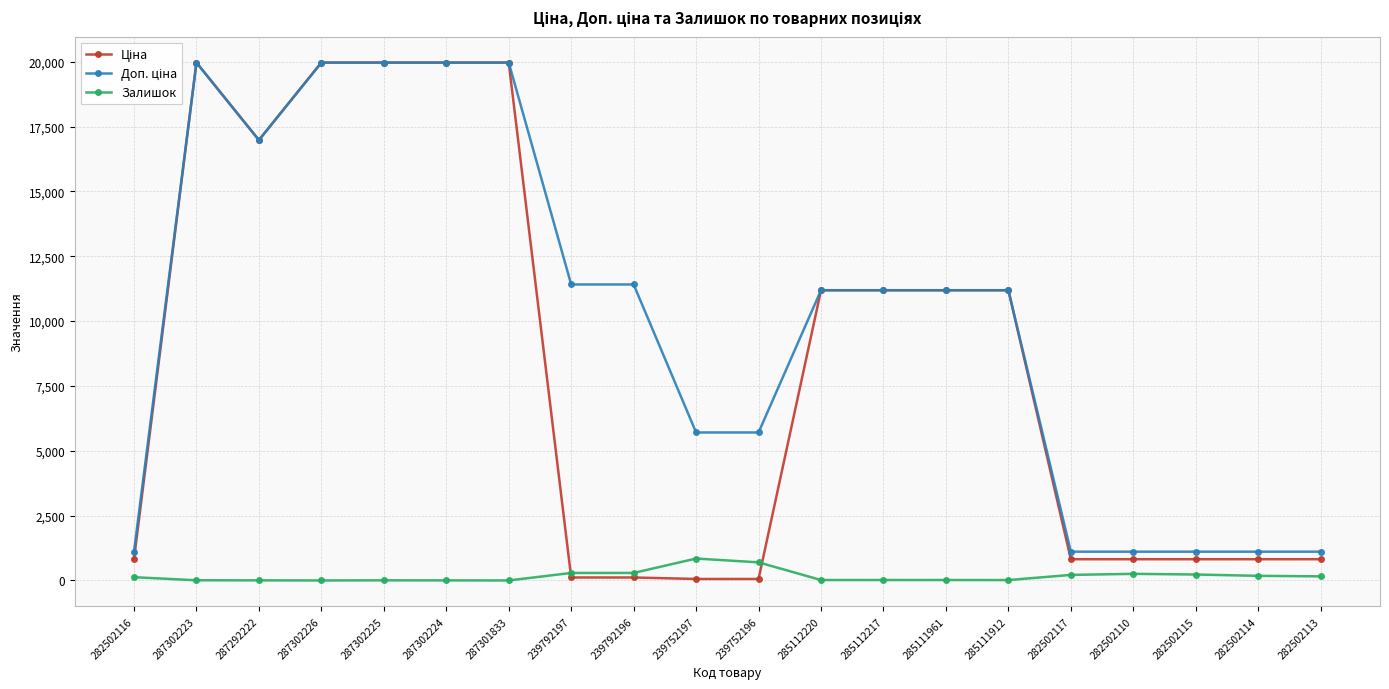

At how many categories does at least one series exceed 3456?

14